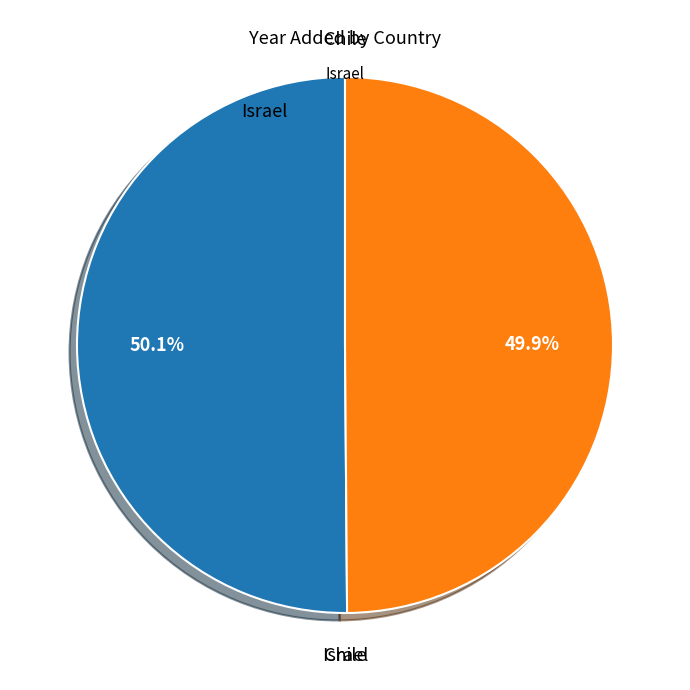

To the nearest percent, what is the combined percentage of Chile and Israel?

100%